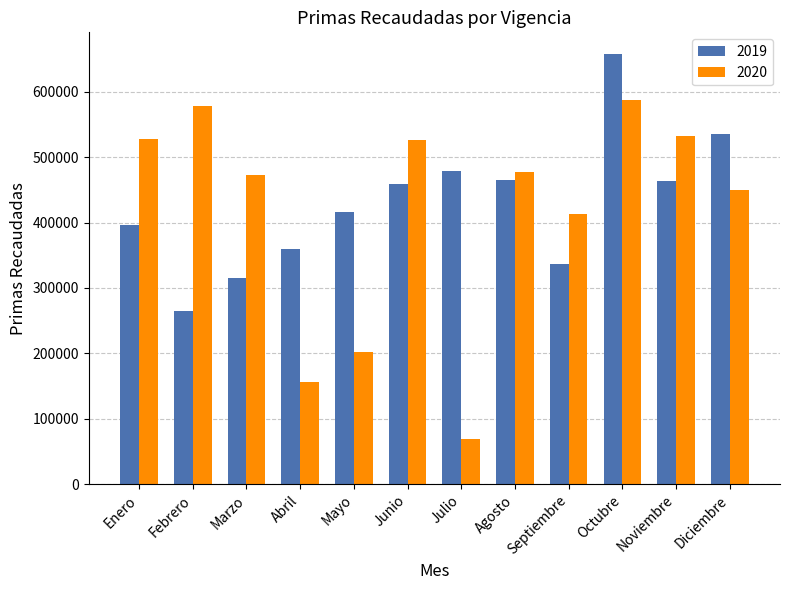

Where is 2020 nearest to the value 327948?

Septiembre